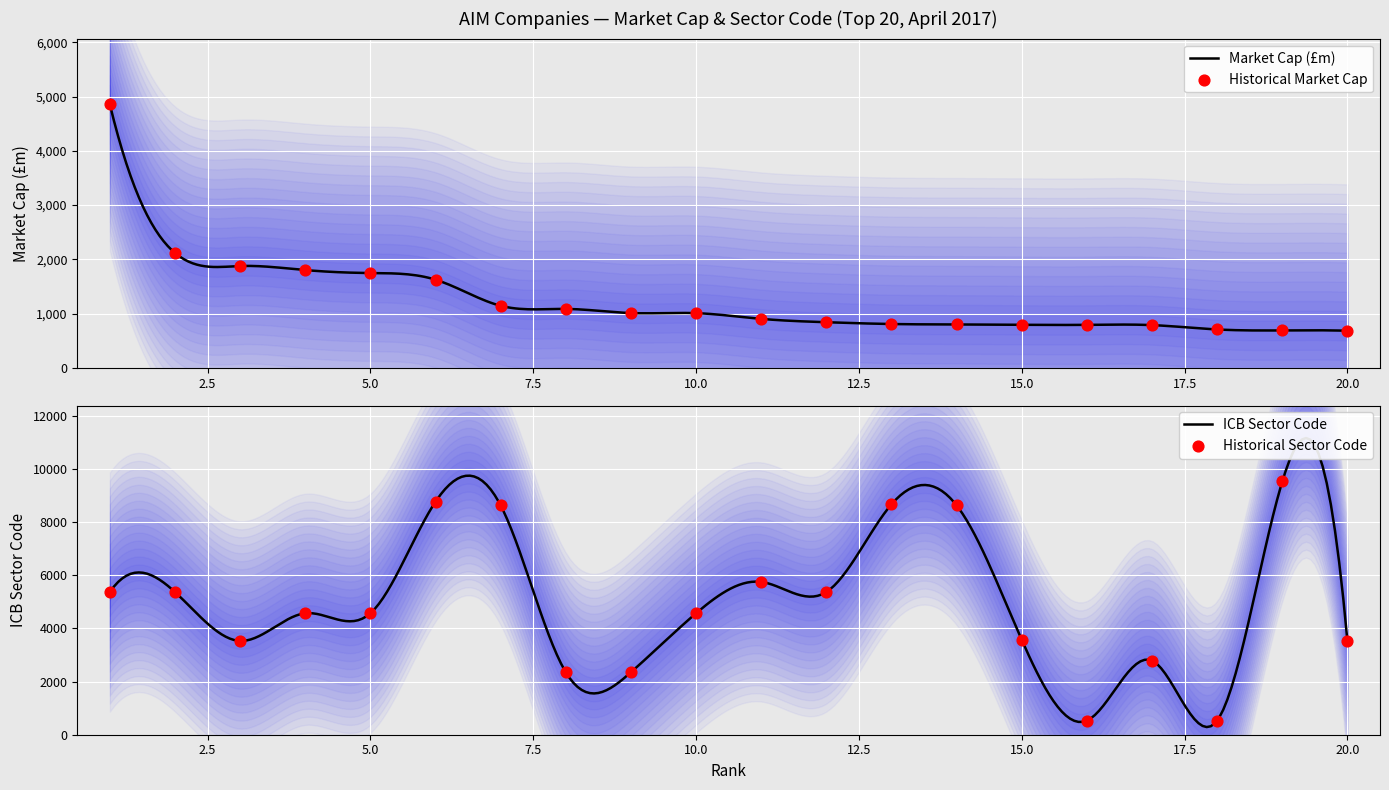

At which category is the sum across all series the highest?

6